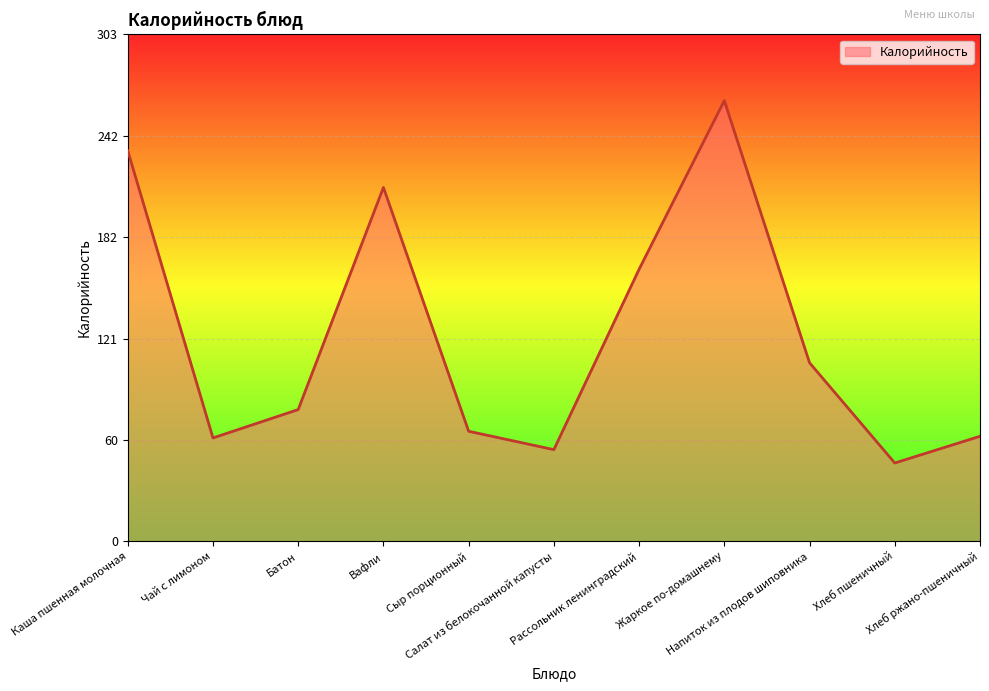

What is the minimum value shown in the chart?

47